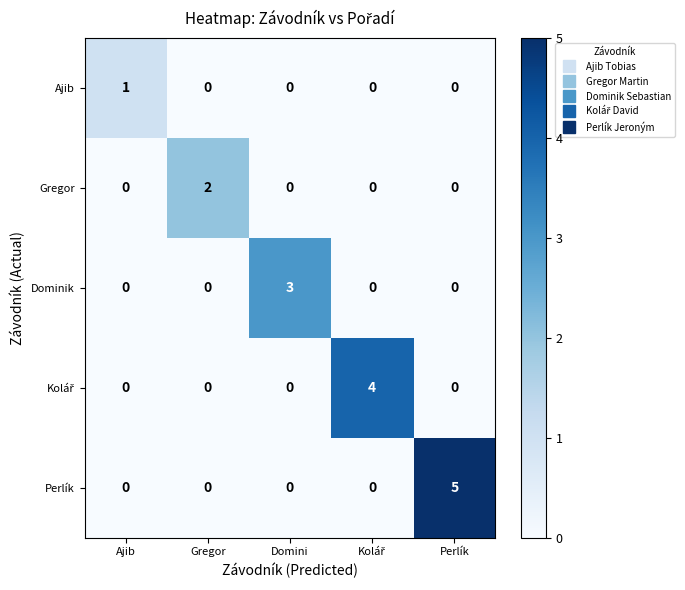

How many Dominik values are between 0 and 1?

4